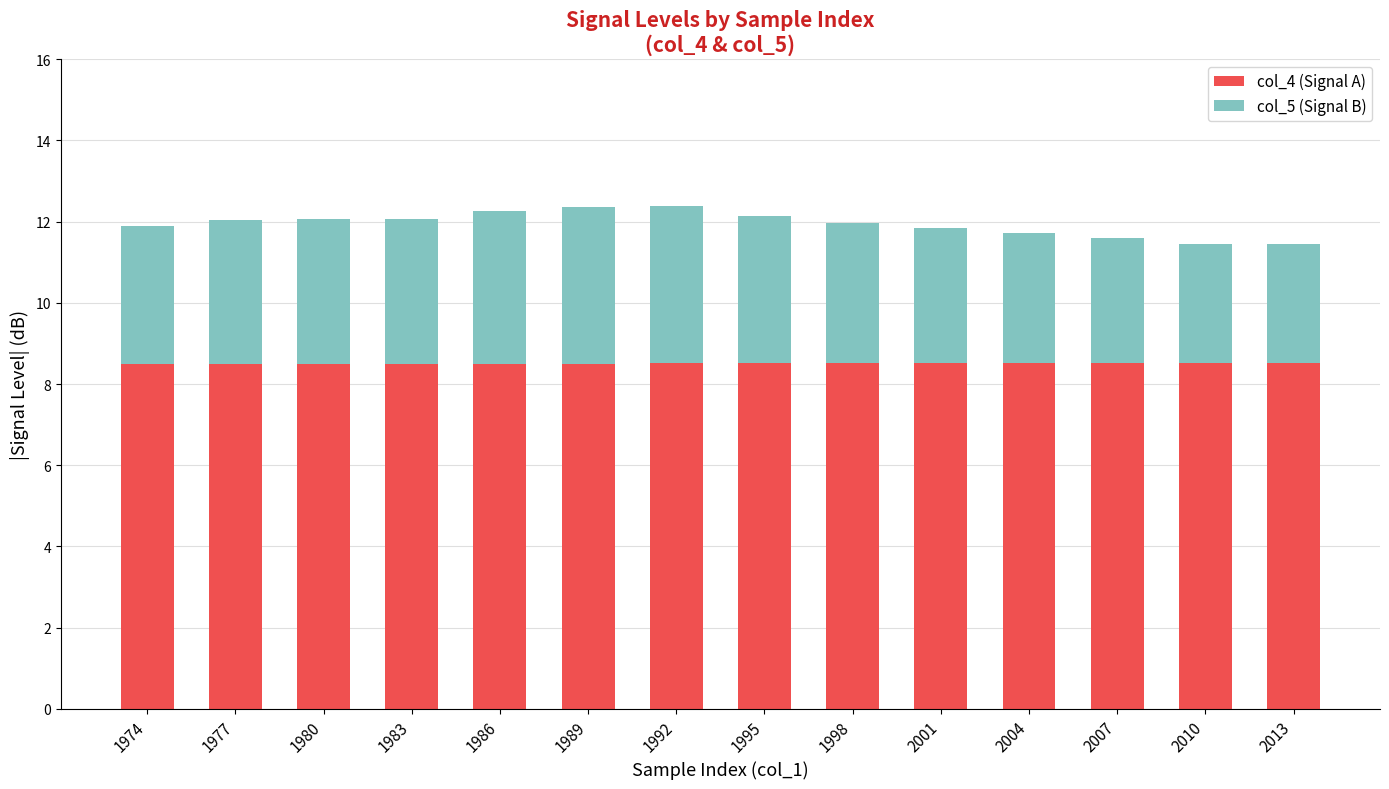

What is the sum of all col_4 (Signal A) values?

119.0